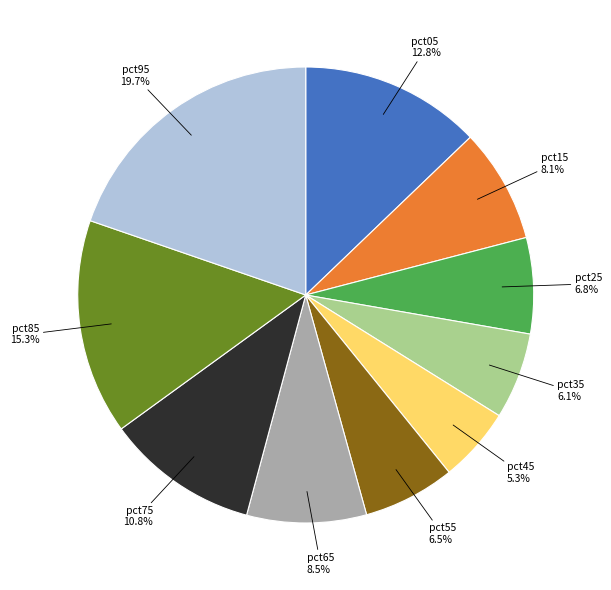

What is the ratio of the value at pct05 to the value at pct35?

2.1